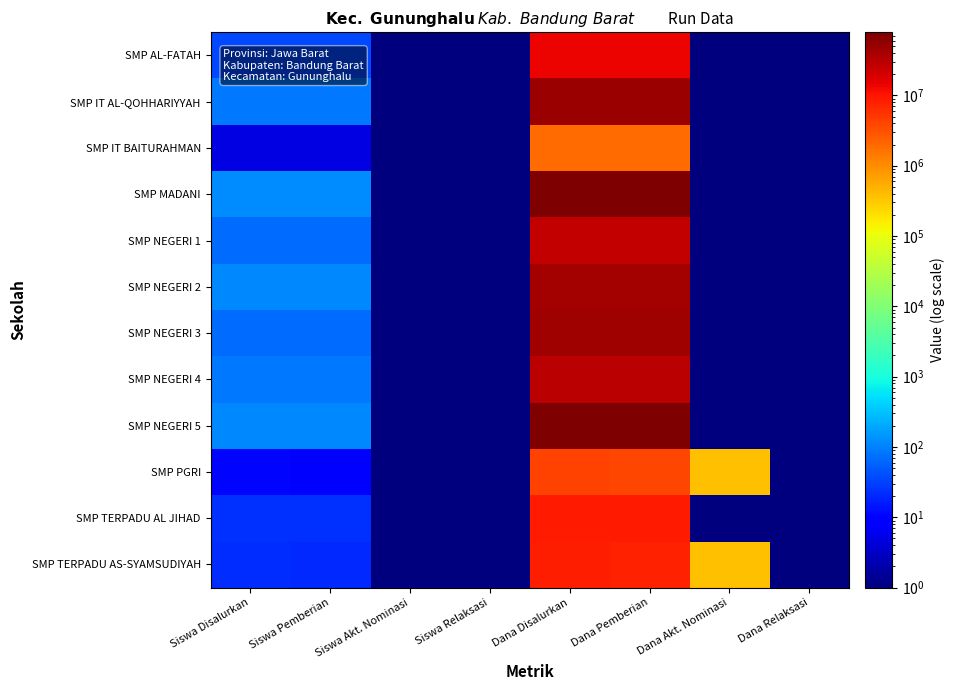

At which category is the sum across all series the highest?

Dana Disalurkan